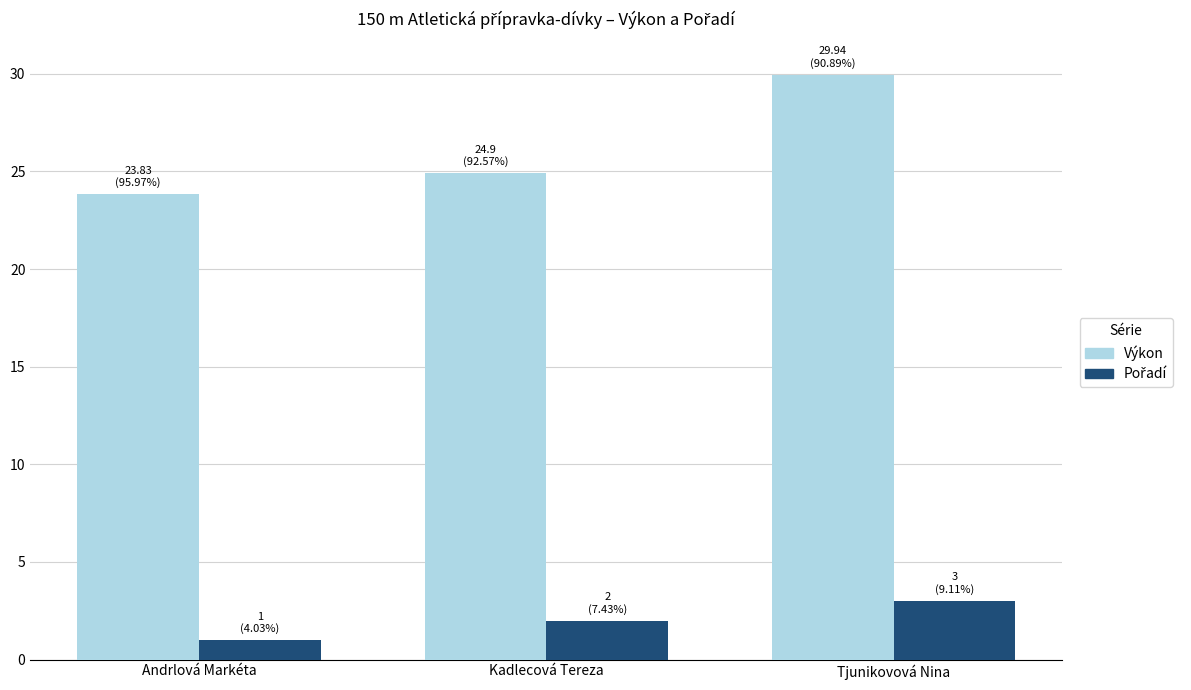

Which series changed the most between Kadlecová Tereza and Tjunikovová Nina?

Výkon